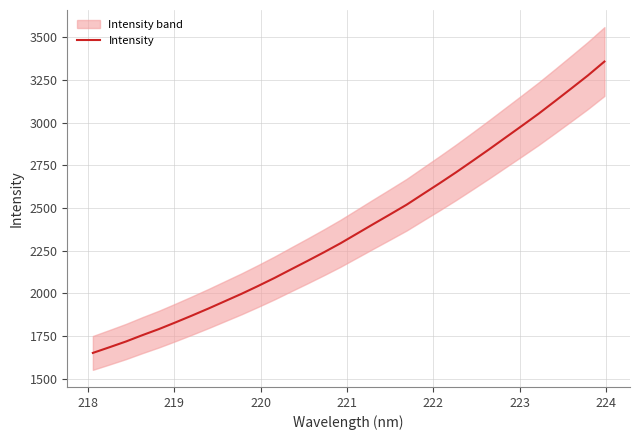

How many lines are shown in the chart?

1